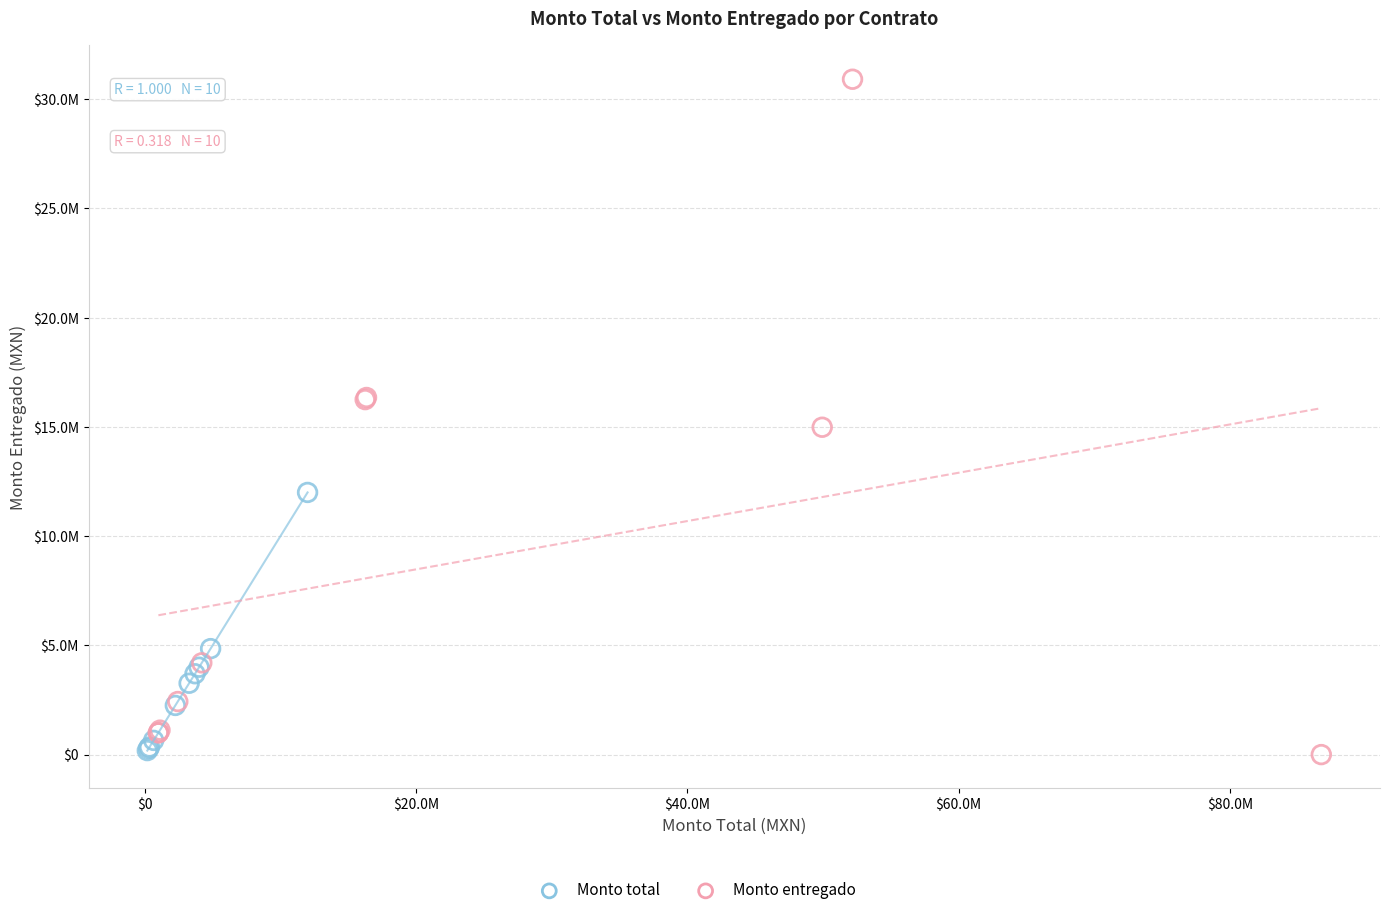

What are all the series names shown in the legend?

Monto total, Monto entregado